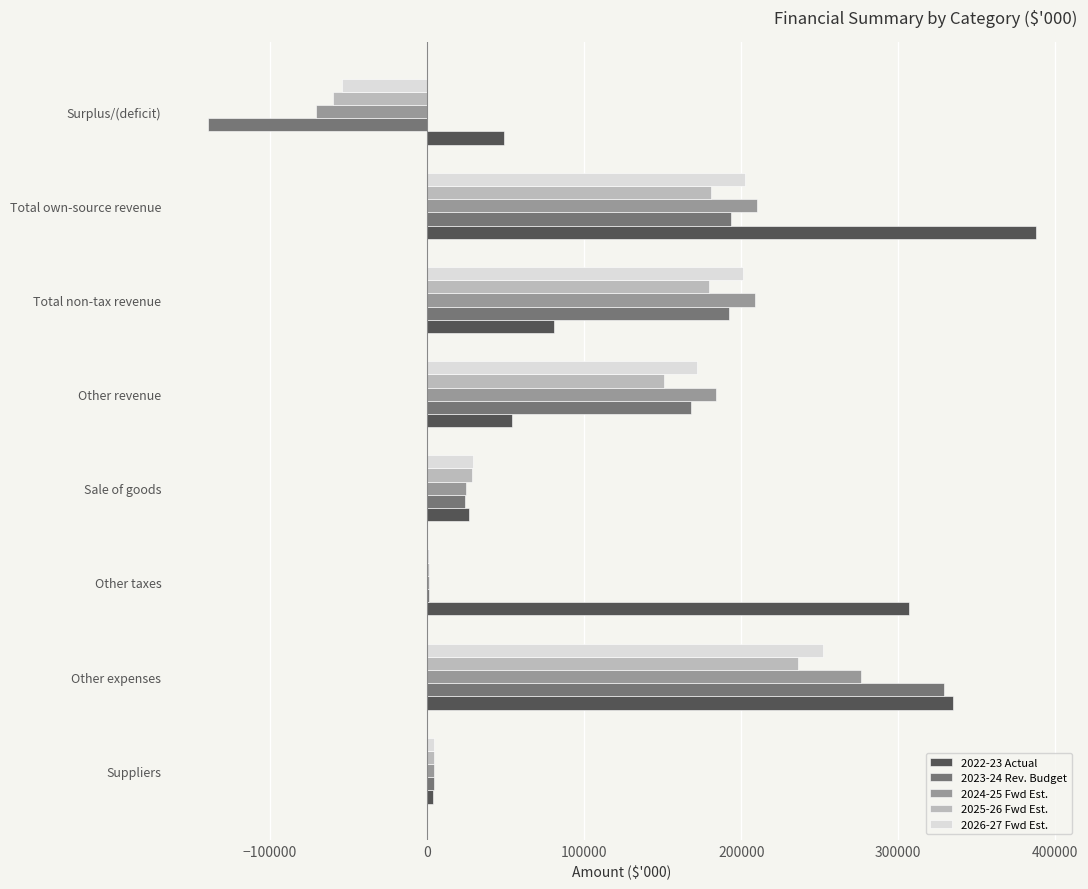

At which label does 2024-25 Fwd Est. reach its peak?

Other expenses